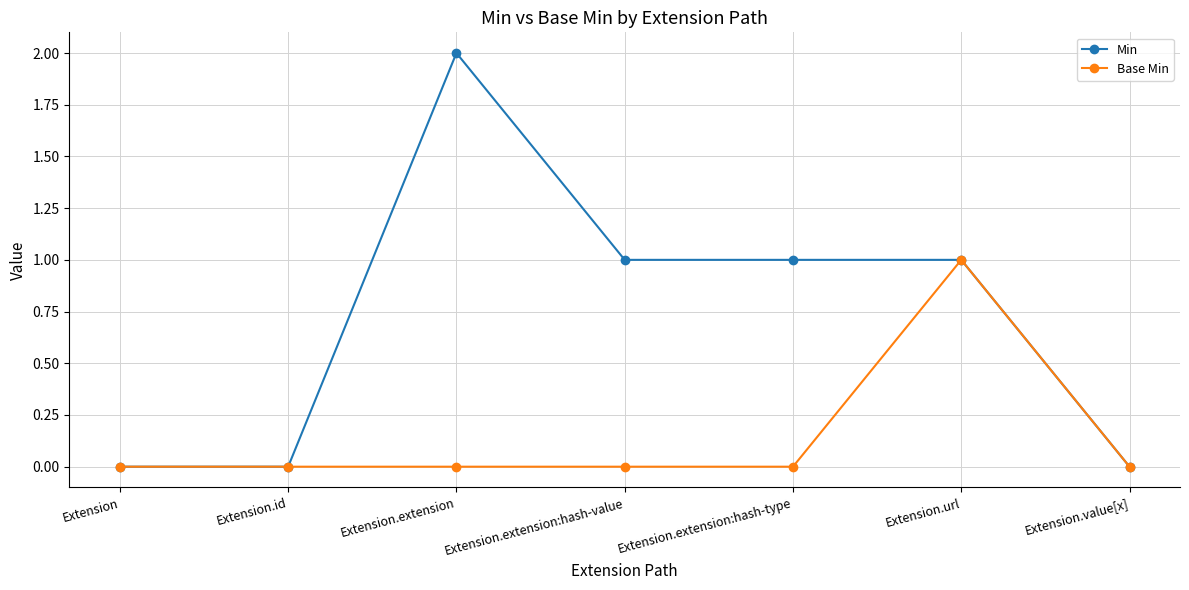

List the series in order of their overall mean, lowest first.

Base Min, Min